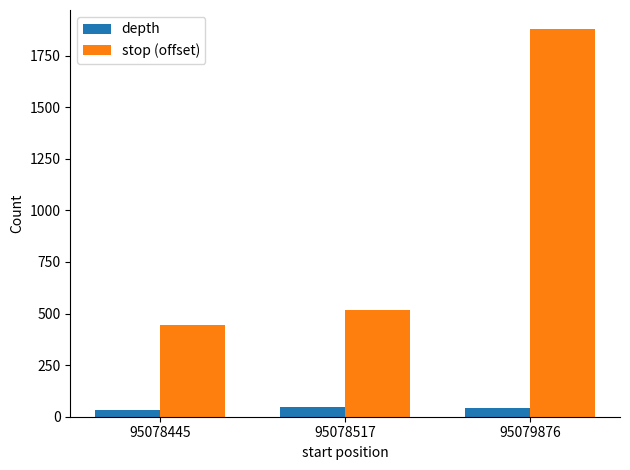

Where is stop (offset) nearest to the value 1161?

95078517